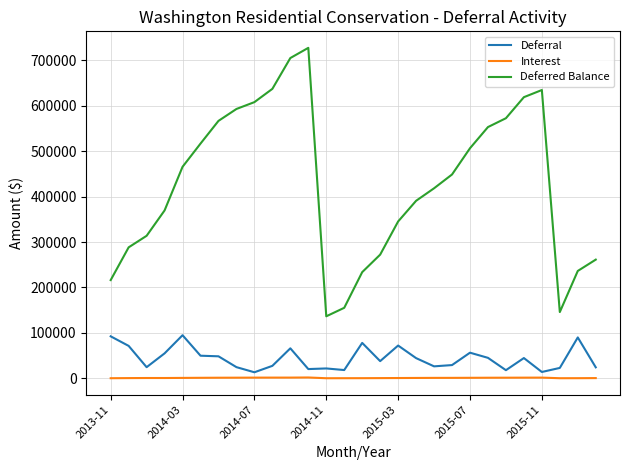

Which series has the largest total across all categories?

Deferred Balance